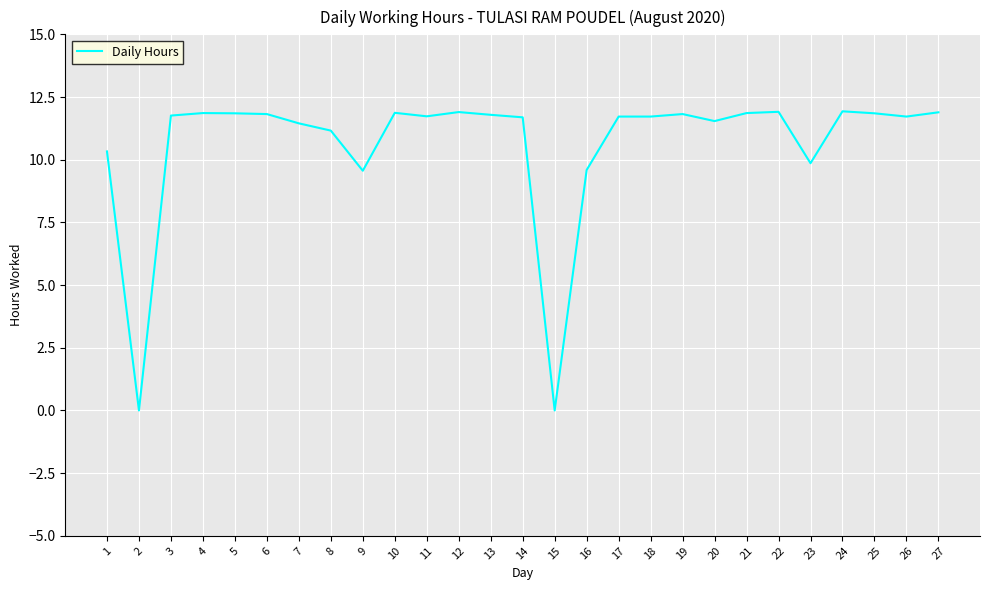

What is the greatest value displayed?

11.9